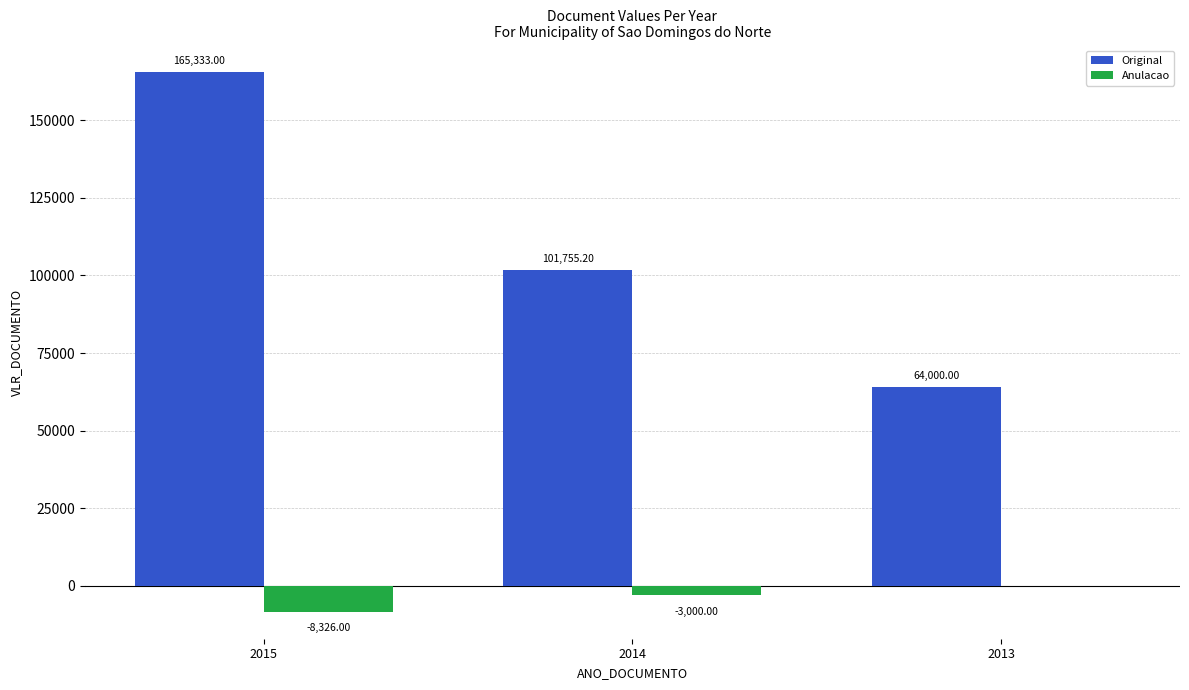

What is the sum of the Original values at 2014 and 2015?

267088.2